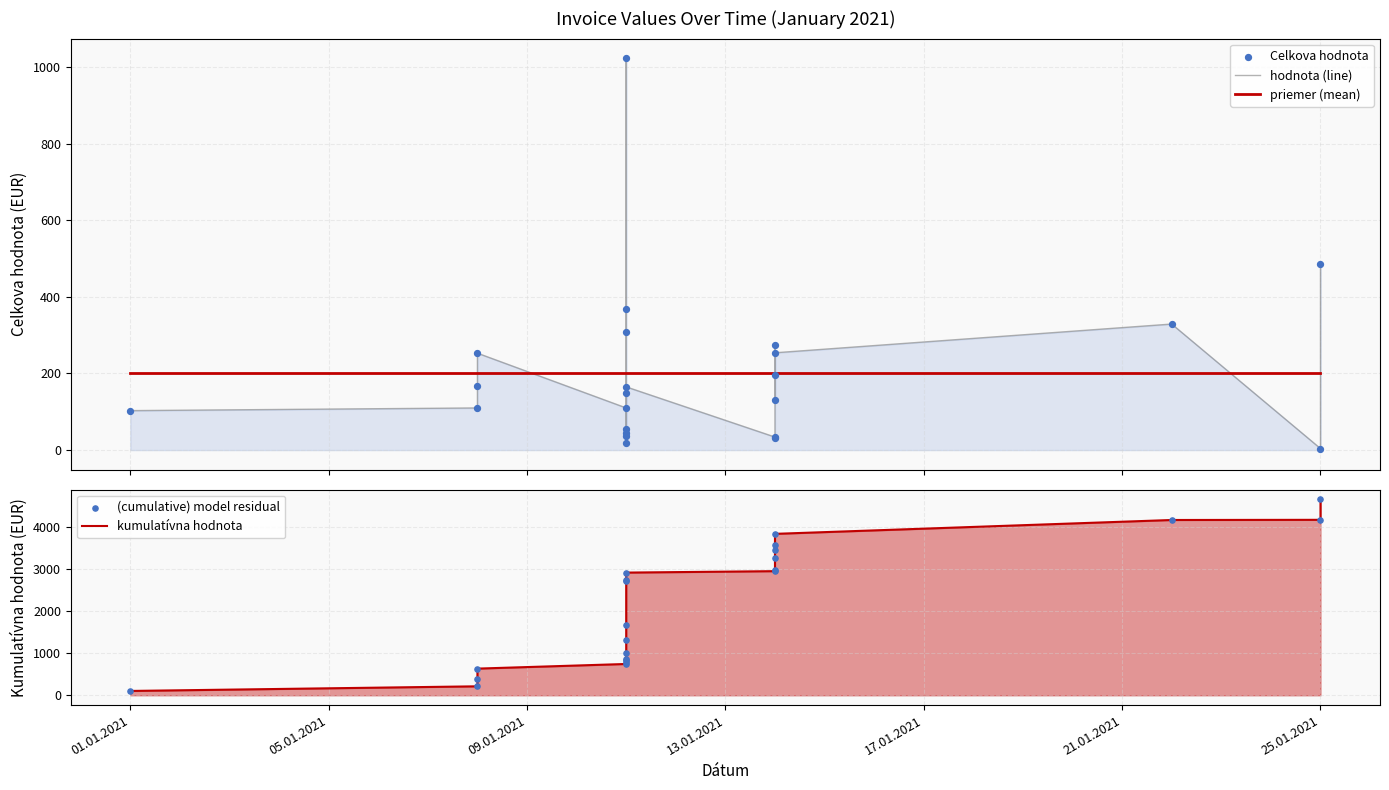

Which series contains the lowest Y value?

hodnota (line)